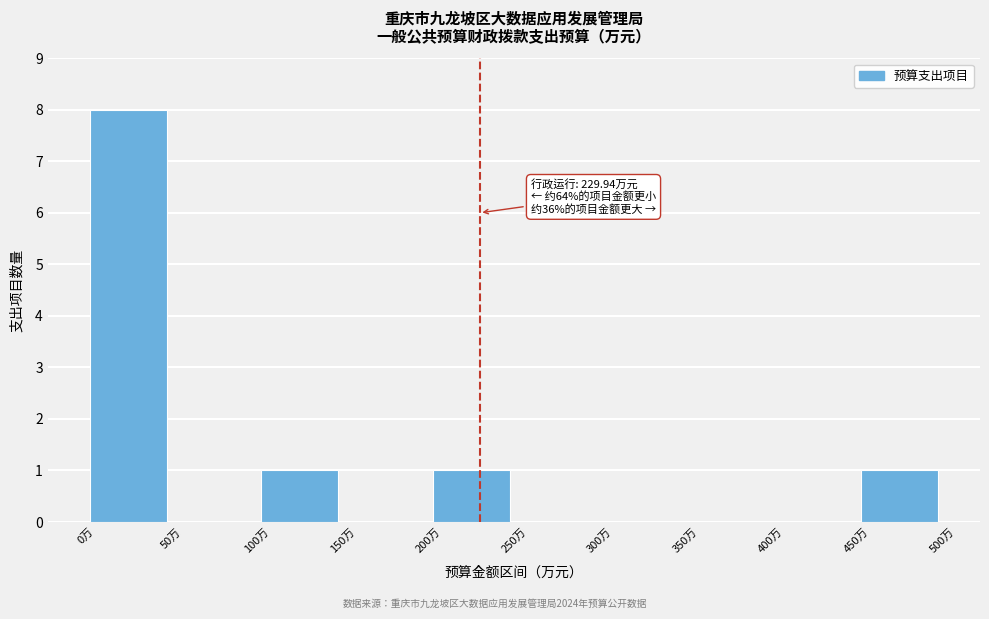

Which range on the x-axis has the tallest bar?

0 to 50